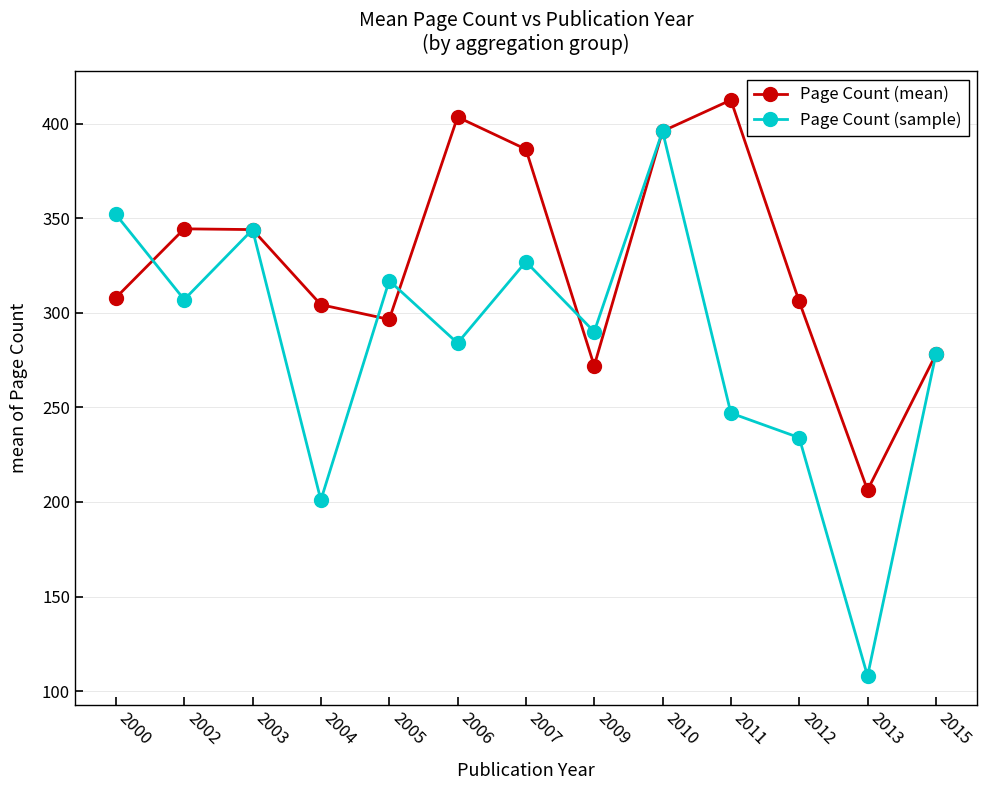

What is the sum of all Page Count (mean) values?

4258.0